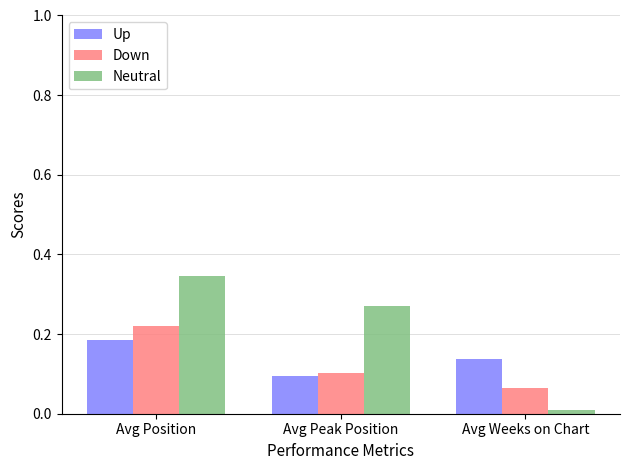

Is the value of Down at Avg Weeks on Chart greater than the value of Neutral at Avg Weeks on Chart?

Yes